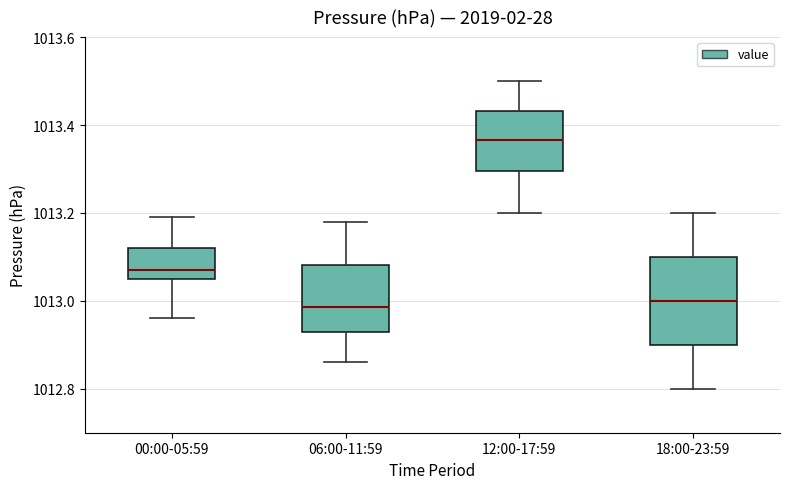

Reading left to right, transcribe this box plot: for each box, give where its median line is, the range the box spans, and where its two whiskers end, as read against the y-axis. The values are not printed on the chart, so give them approximately, as read against the axis.

00:00-05:59: median 1013.08, box 1013.06 to 1013.12, whiskers 1012.96 to 1013.20
06:00-11:59: median 1012.98, box 1012.94 to 1013.08, whiskers 1012.86 to 1013.18
12:00-17:59: median 1013.36, box 1013.30 to 1013.44, whiskers 1013.20 to 1013.50
18:00-23:59: median 1013.00, box 1012.90 to 1013.10, whiskers 1012.80 to 1013.20